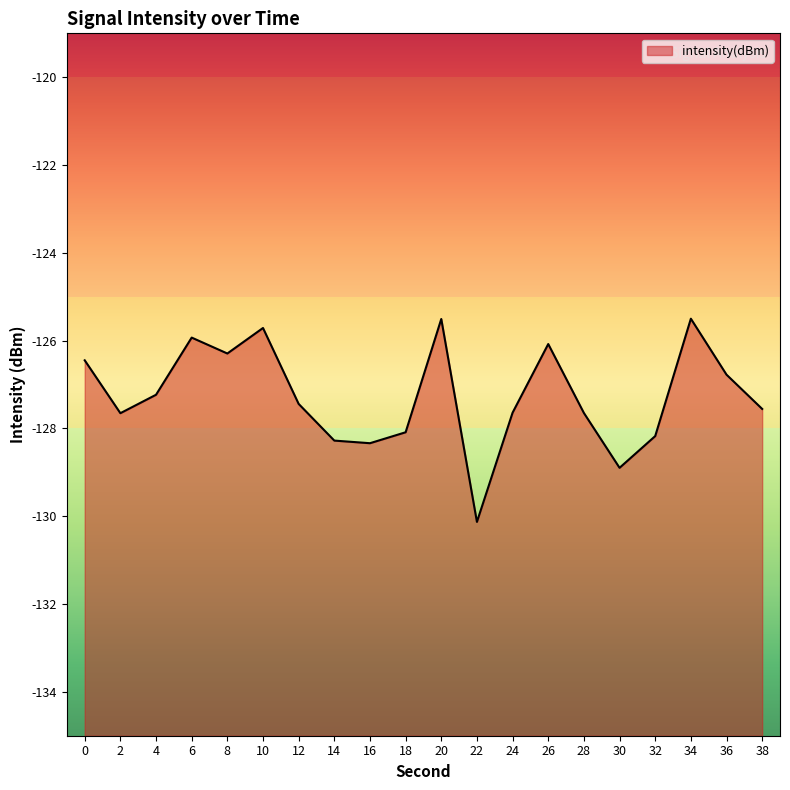

What is the average value?

-127.3